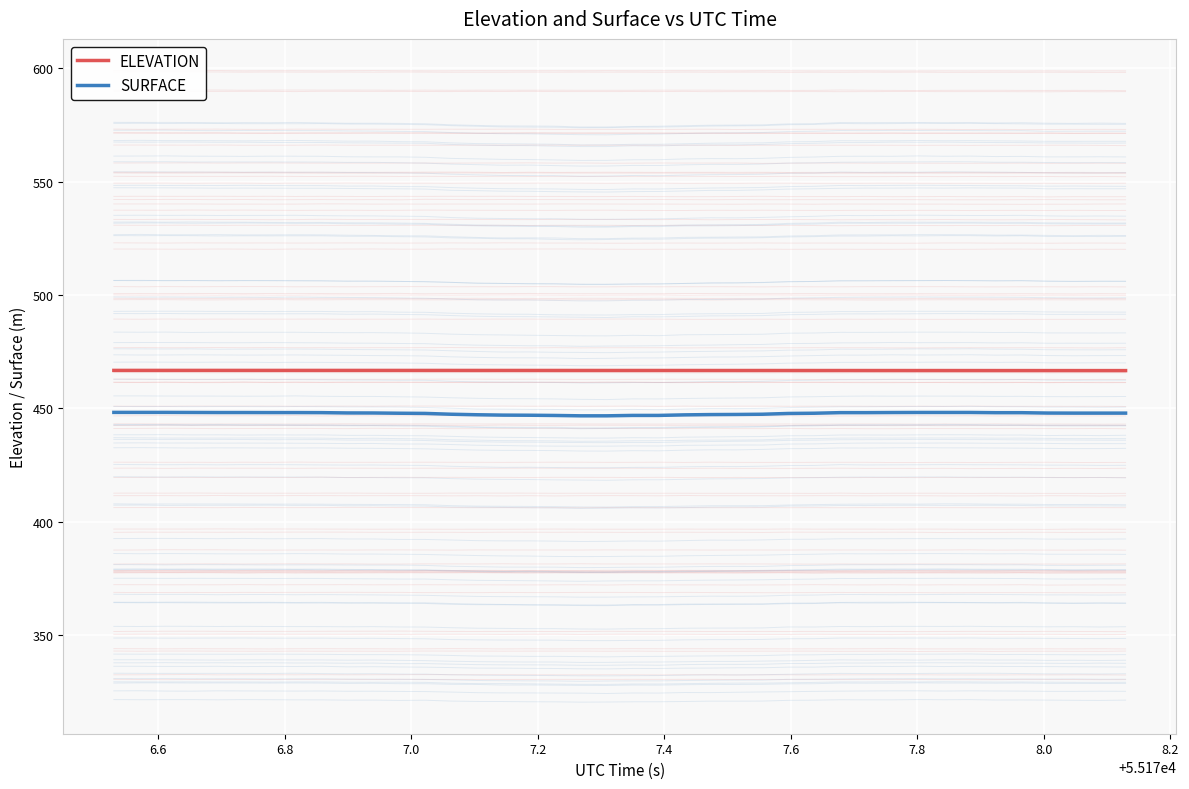

True or false: ELEVATION has more than 1 interior local peaks.

False